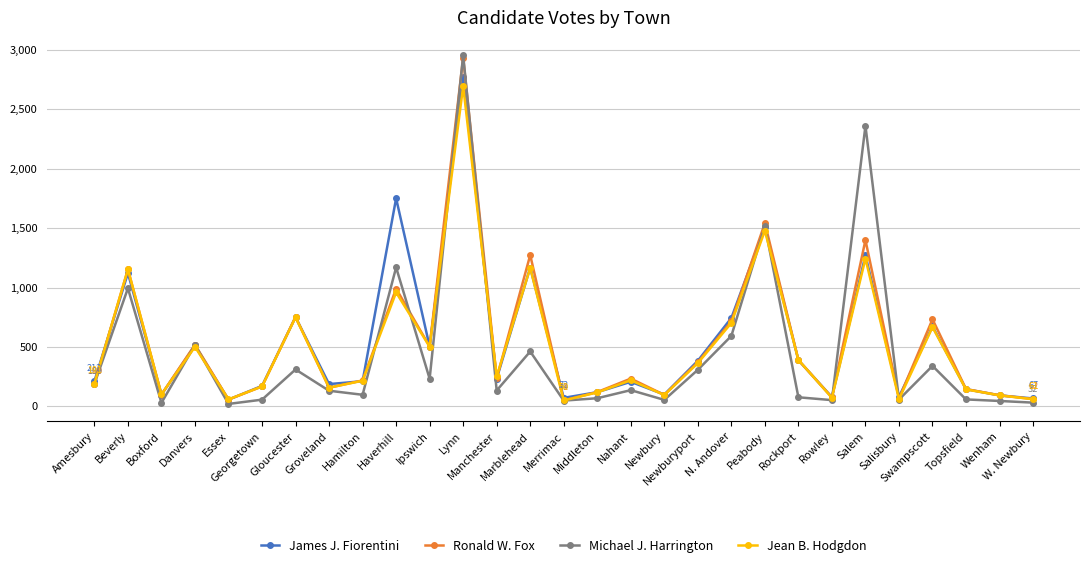

True or false: Jean B. Hodgdon has more than 0 points higher than both neighbors.

True